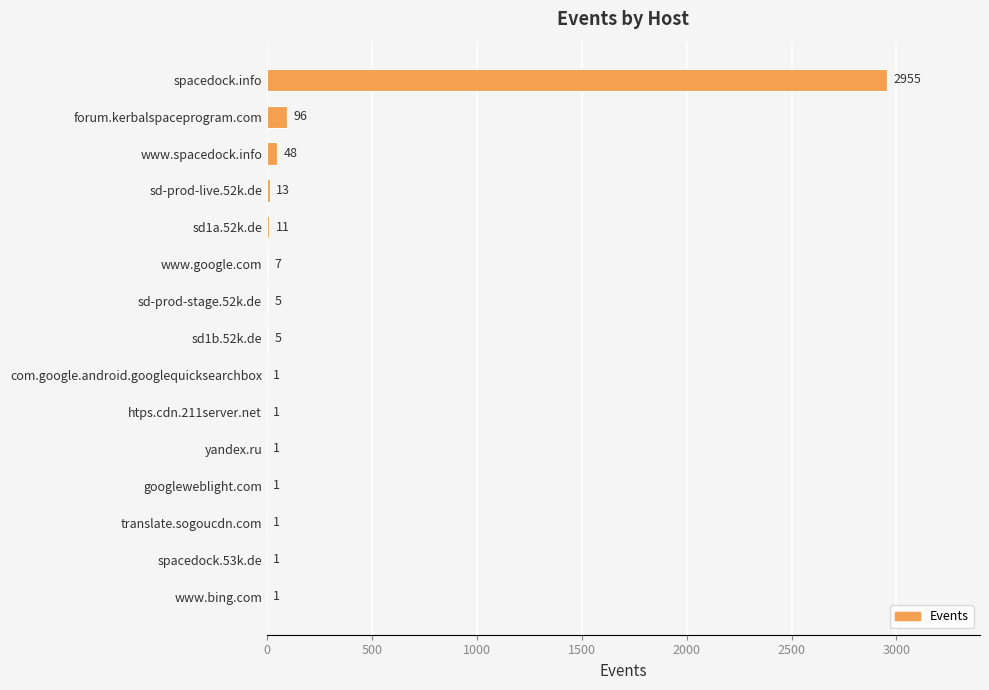

True or false: the data shows 5 at sd-prod-stage.52k.de.

True